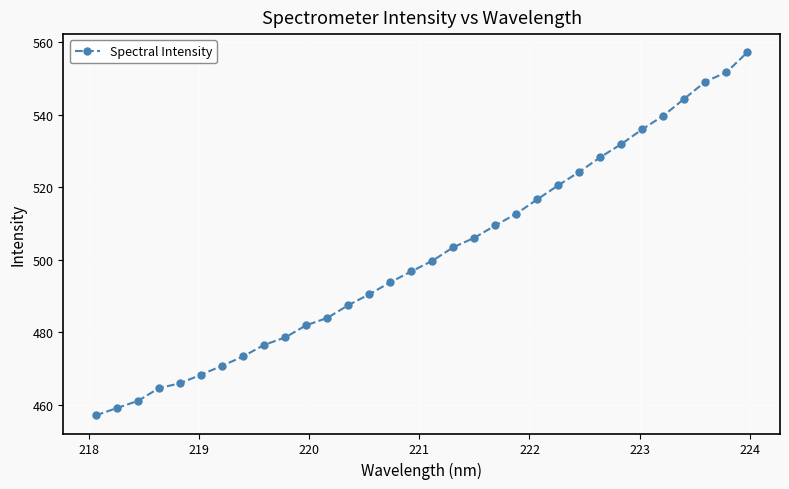

What is the maximum value shown in the chart?

557.2